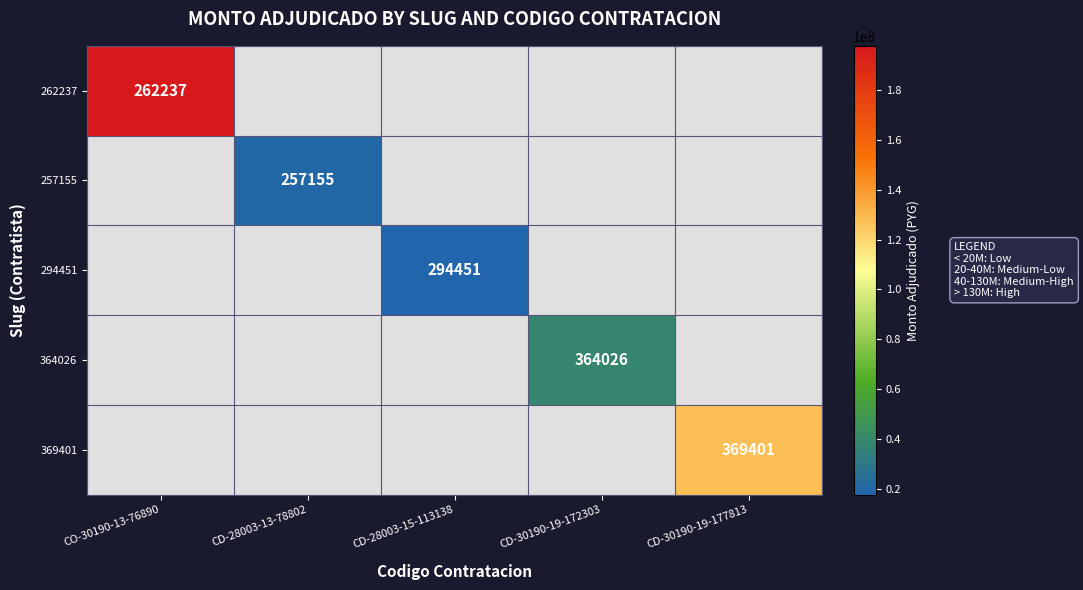

The 262237 series shows 429536 at CO-30190-13-76890. True or false?

False